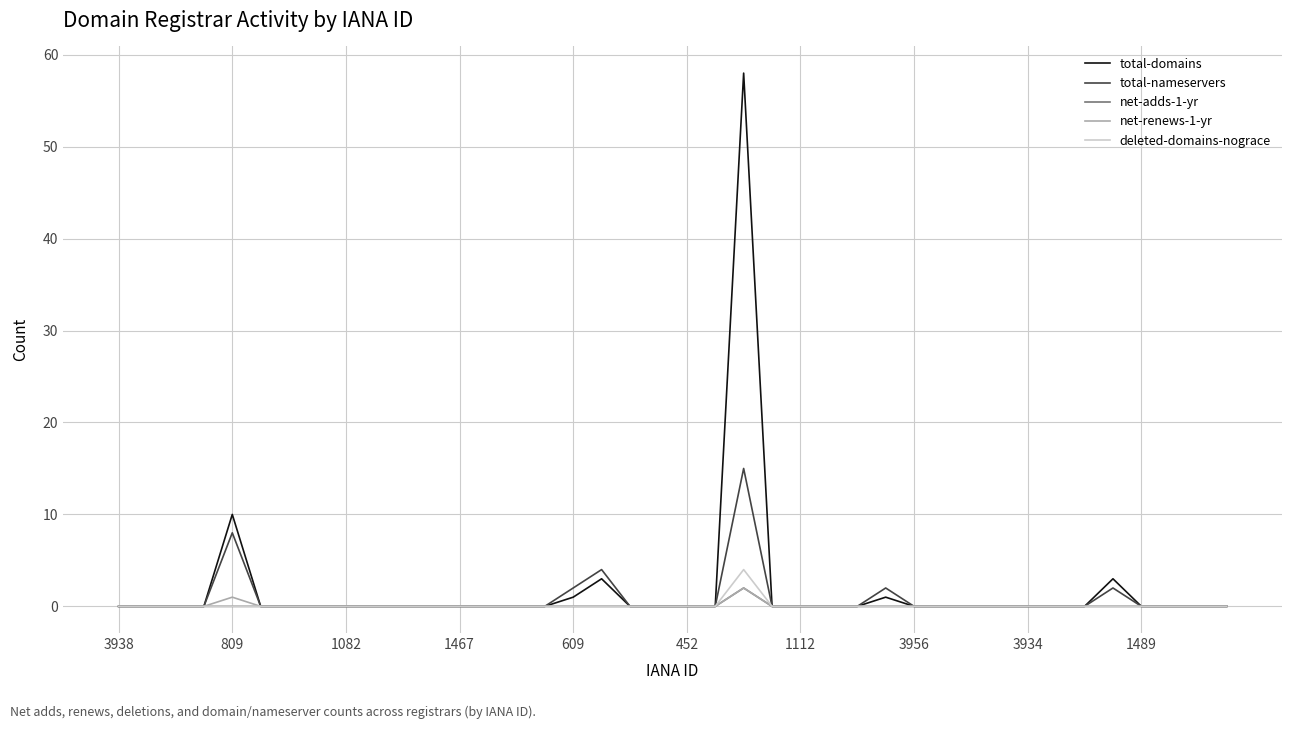

Which series has the largest range (max minus min)?

total-domains